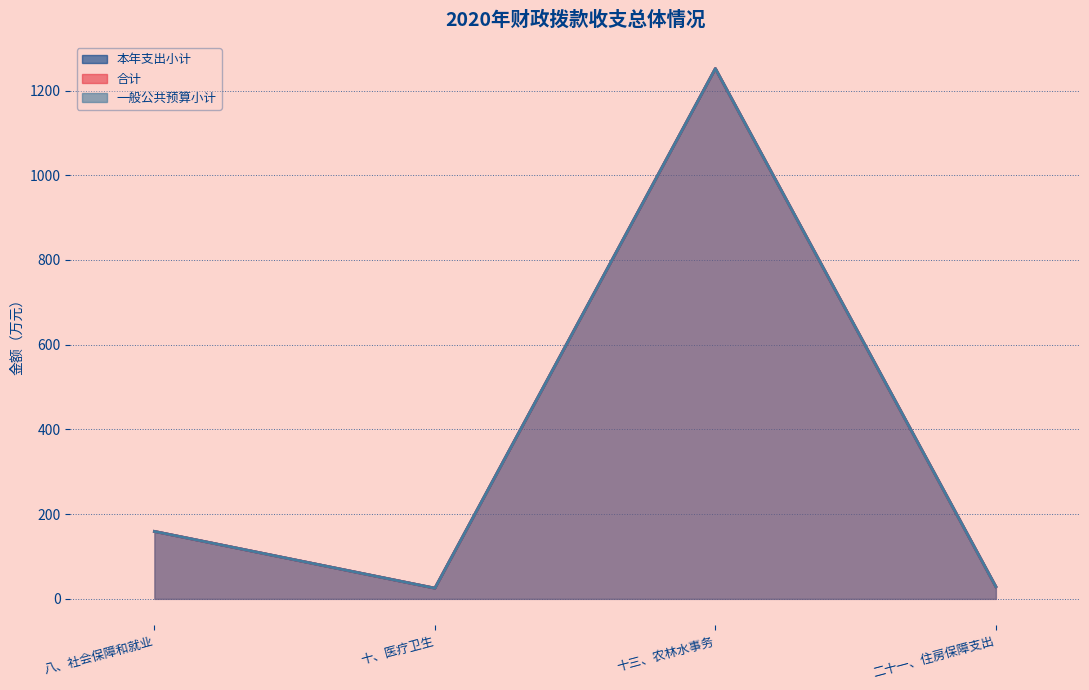

Reading left to right, transcribe all the data shown in this chart.

本年支出小计: 159.2	25.2	1251.8	28.8
合计: 159.2	25.2	1251.8	28.8
一般公共预算小计: 159.2	25.2	1251.8	28.8